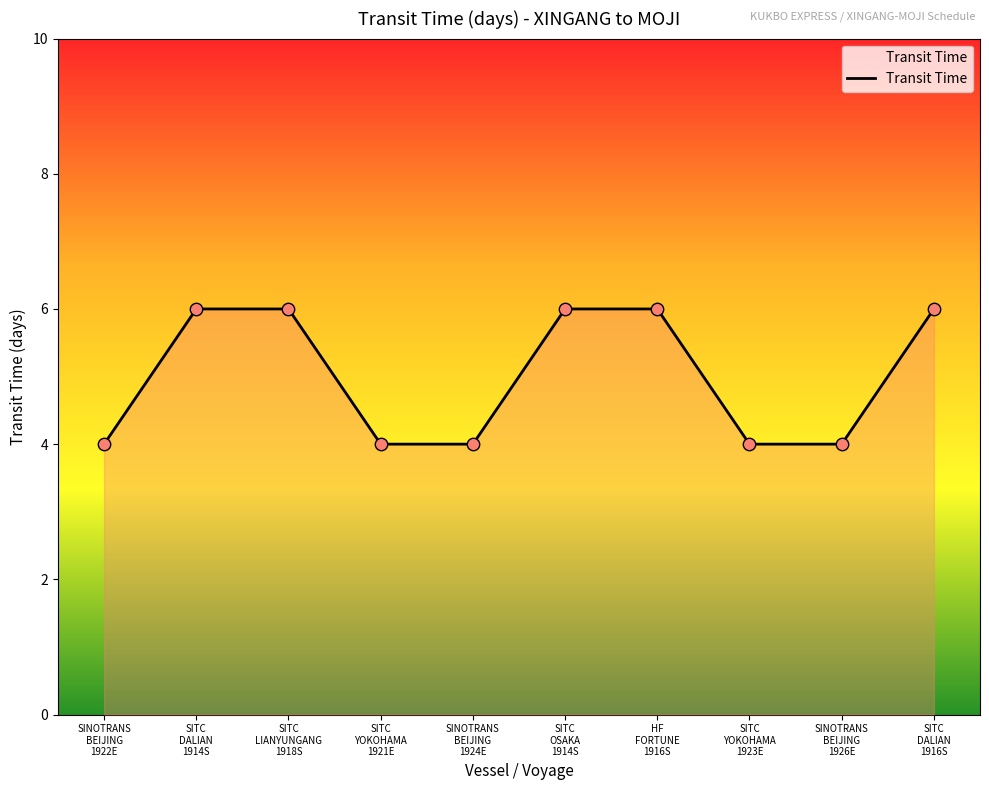

Between SITC
OSAKA
1914S and SITC
YOKOHAMA
1921E, which is larger?

SITC
OSAKA
1914S